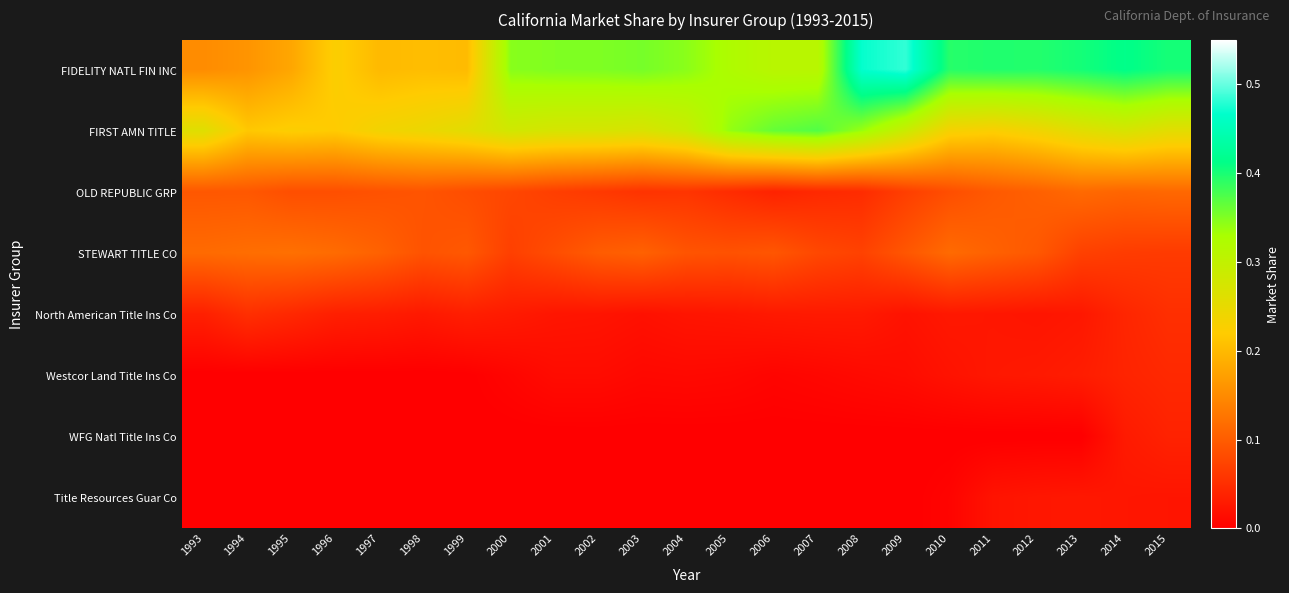

Reading right to left, list all the values displayed in this chart.

FIDELITY NATL FIN INC: 2015=0.4	2014=0.4	2013=0.4	2012=0.4	2011=0.4	2010=0.4	2009=0.5	2008=0.5	2007=0.3	2006=0.3	2005=0.3	2004=0.3	2003=0.4	2002=0.4	2001=0.4	2000=0.3	1999=0.2	1998=0.2	1997=0.2	1996=0.2	1995=0.2	1994=0.2	1993=0.2
FIRST AMN TITLE: 2015=0.3	2014=0.3	2013=0.3	2012=0.2	2011=0.2	2010=0.2	2009=0.3	2008=0.3	2007=0.4	2006=0.4	2005=0.3	2004=0.3	2003=0.3	2002=0.3	2001=0.3	2000=0.3	1999=0.3	1998=0.2	1997=0.2	1996=0.2	1995=0.2	1994=0.2	1993=0.3
OLD REPUBLIC GRP: 2015=0.1	2014=0.1	2013=0.1	2012=0.1	2011=0.1	2010=0.1	2009=0.1	2008=0.0	2007=0.0	2006=0.0	2005=0.0	2004=0.1	2003=0.1	2002=0.1	2001=0.1	2000=0.1	1999=0.1	1998=0.1	1997=0.1	1996=0.1	1995=0.1	1994=0.1	1993=0.1
STEWART TITLE CO: 2015=0.1	2014=0.1	2013=0.1	2012=0.1	2011=0.1	2010=0.1	2009=0.1	2008=0.1	2007=0.1	2006=0.1	2005=0.1	2004=0.1	2003=0.1	2002=0.1	2001=0.1	2000=0.1	1999=0.1	1998=0.1	1997=0.1	1996=0.1	1995=0.1	1994=0.1	1993=0.1
North American Title Ins Co: 2015=0.1	2014=0.0	2013=0.0	2012=0.0	2011=0.0	2010=0.0	2009=0.0	2008=0.0	2007=0.0	2006=0.0	2005=0.0	2004=0.0	2003=0.0	2002=0.0	2001=0.0	2000=0.0	1999=0.0	1998=0.0	1997=0.0	1996=0.0	1995=0.0	1994=0.1	1993=0.0
Westcor Land Title Ins Co: 2015=0.0	2014=0.0	2013=0.0	2012=0.0	2011=0.0	2010=0.0	2009=0.0	2008=0.0	2007=0.0	2006=0.0	2005=0.0	2004=0.0	2003=0.0	2002=0.0	2001=0.0	2000=0.0	1999=0.0	1998=0.0	1997=0.0	1996=0.0	1995=0.0	1994=0.0	1993=0.0
WFG Natl Title Ins Co: 2015=0.0	2014=0.0	2013=0.0	2012=0.0	2011=0.0	2010=0.0	2009=0.0	2008=0.0	2007=0.0	2006=0.0	2005=0.0	2004=0.0	2003=0.0	2002=0.0	2001=0.0	2000=0.0	1999=0.0	1998=0.0	1997=0.0	1996=0.0	1995=0.0	1994=0.0	1993=0.0
Title Resources Guar Co: 2015=0.0	2014=0.0	2013=0.0	2012=0.0	2011=0.0	2010=0.0	2009=0.0	2008=0.0	2007=0.0	2006=0.0	2005=0.0	2004=0.0	2003=0.0	2002=0.0	2001=0.0	2000=0.0	1999=0.0	1998=0.0	1997=0.0	1996=0.0	1995=0.0	1994=0.0	1993=0.0